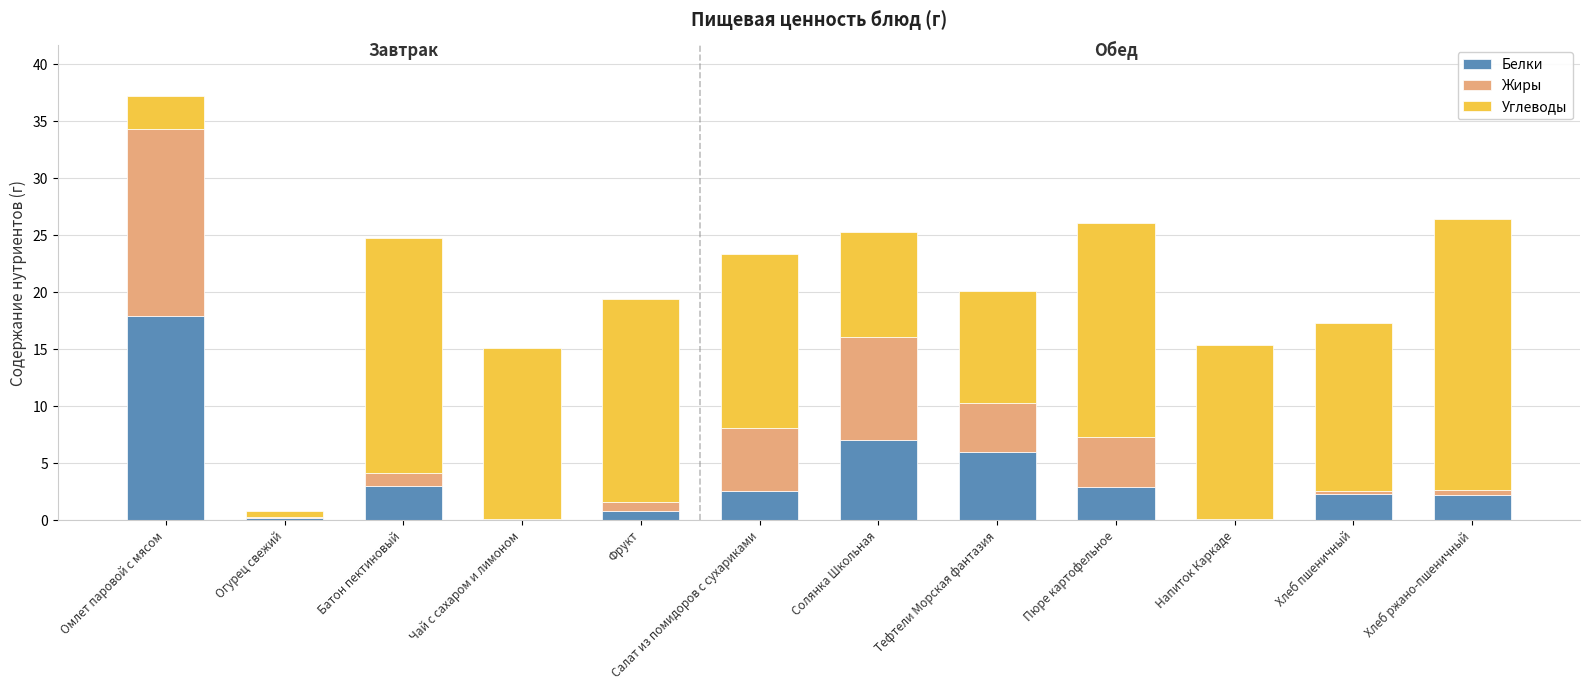

At which category is the sum across all series the highest?

Омлет паровой с мясом